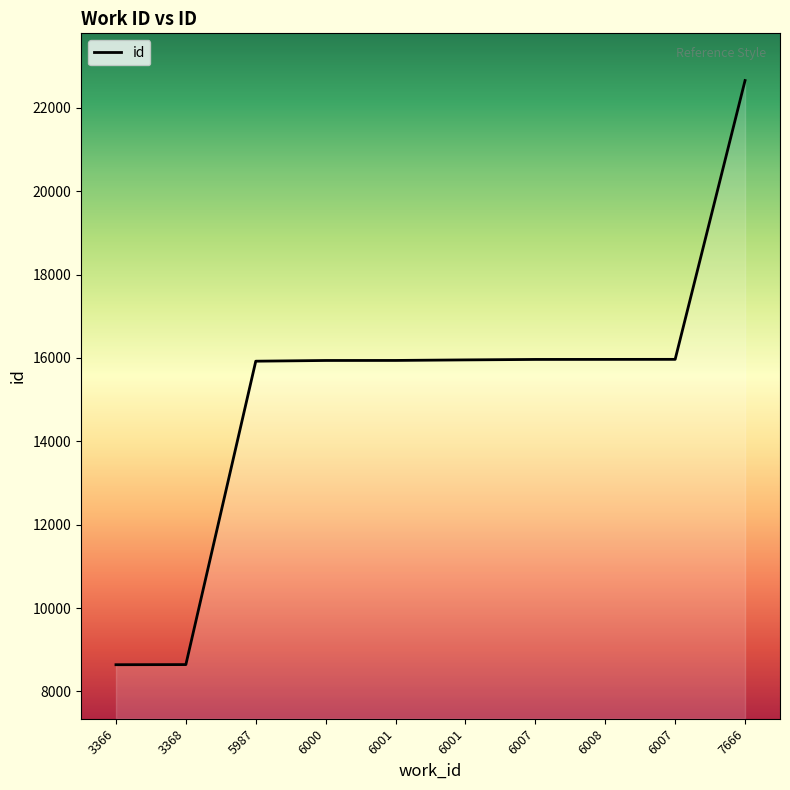

What is the sum of the values at 7666 and 6001?

38595